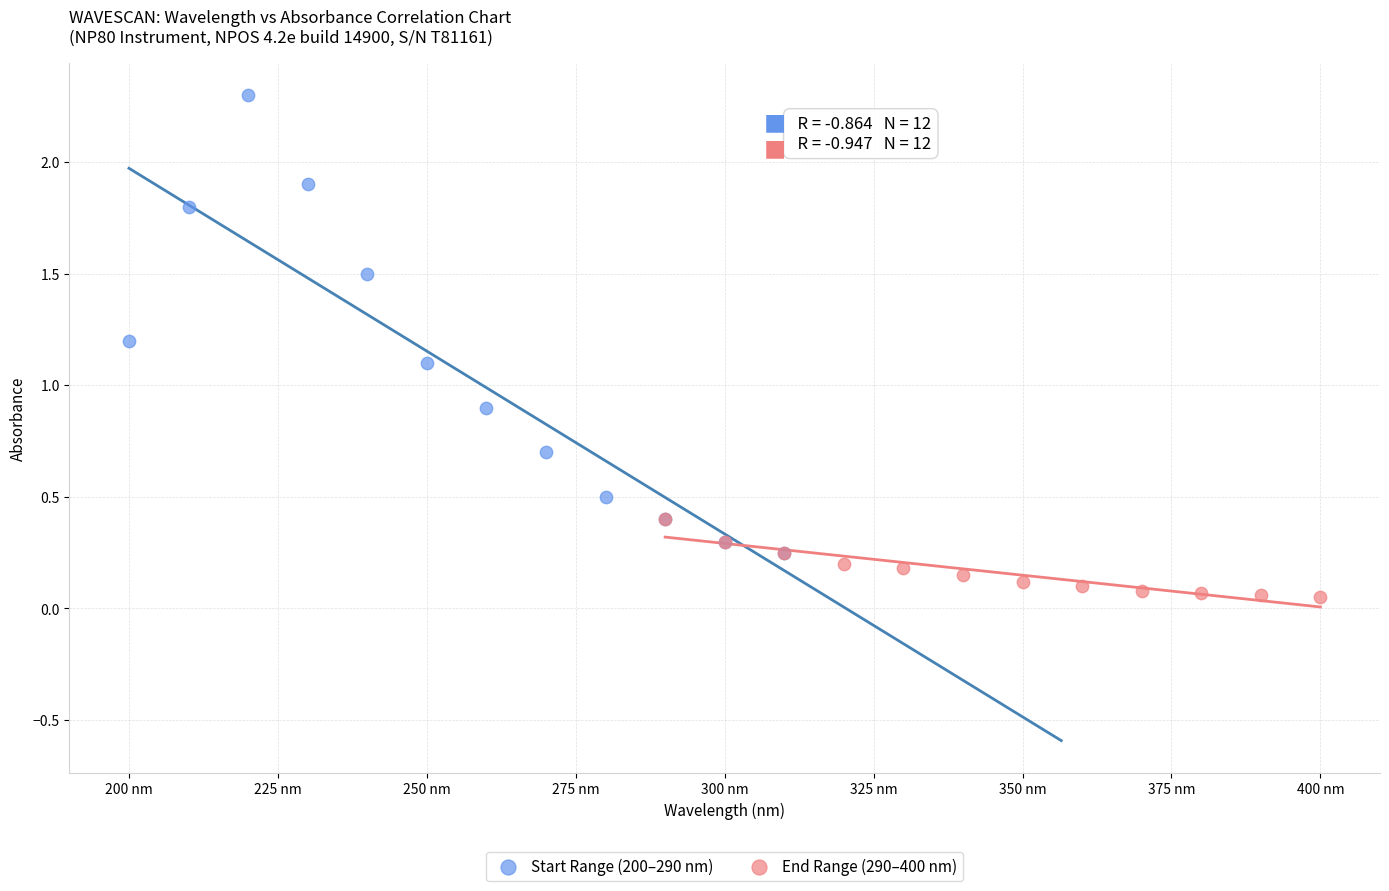

Which series reaches the maximum Y coordinate?

Start Range (200–290 nm)